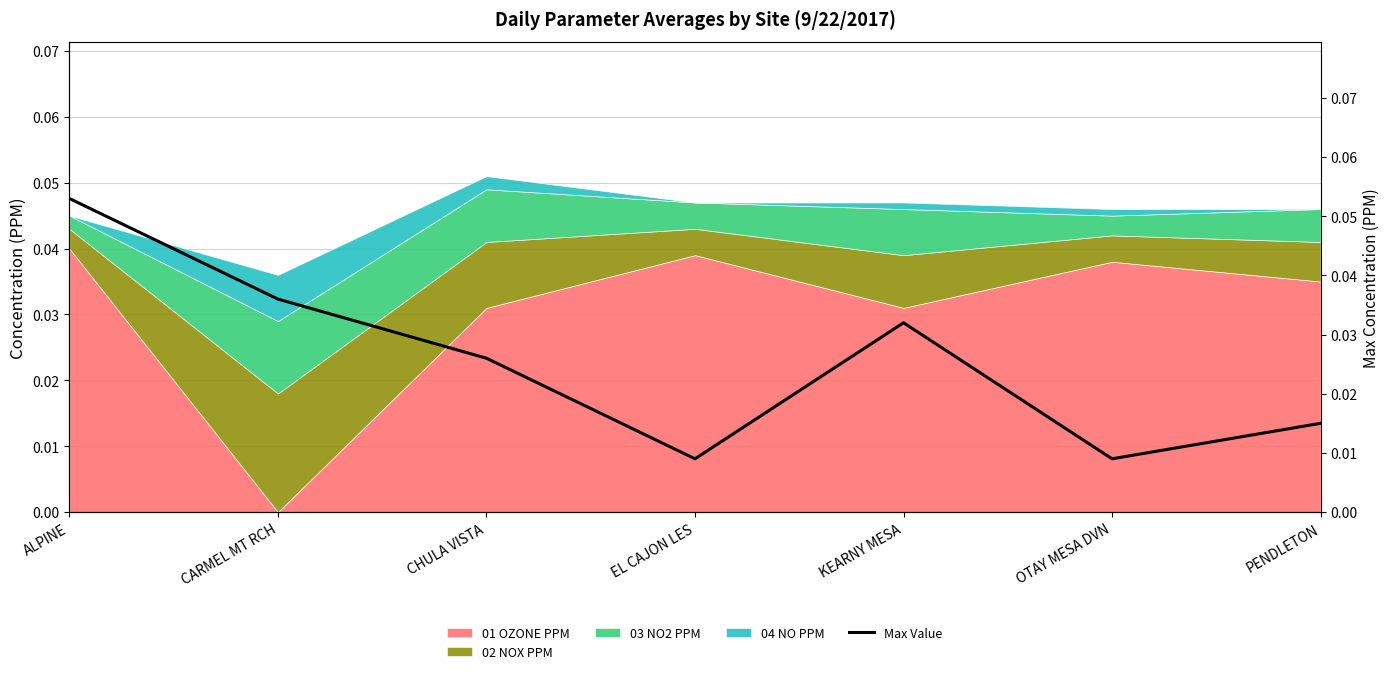

What is the greatest value displayed?

0.1